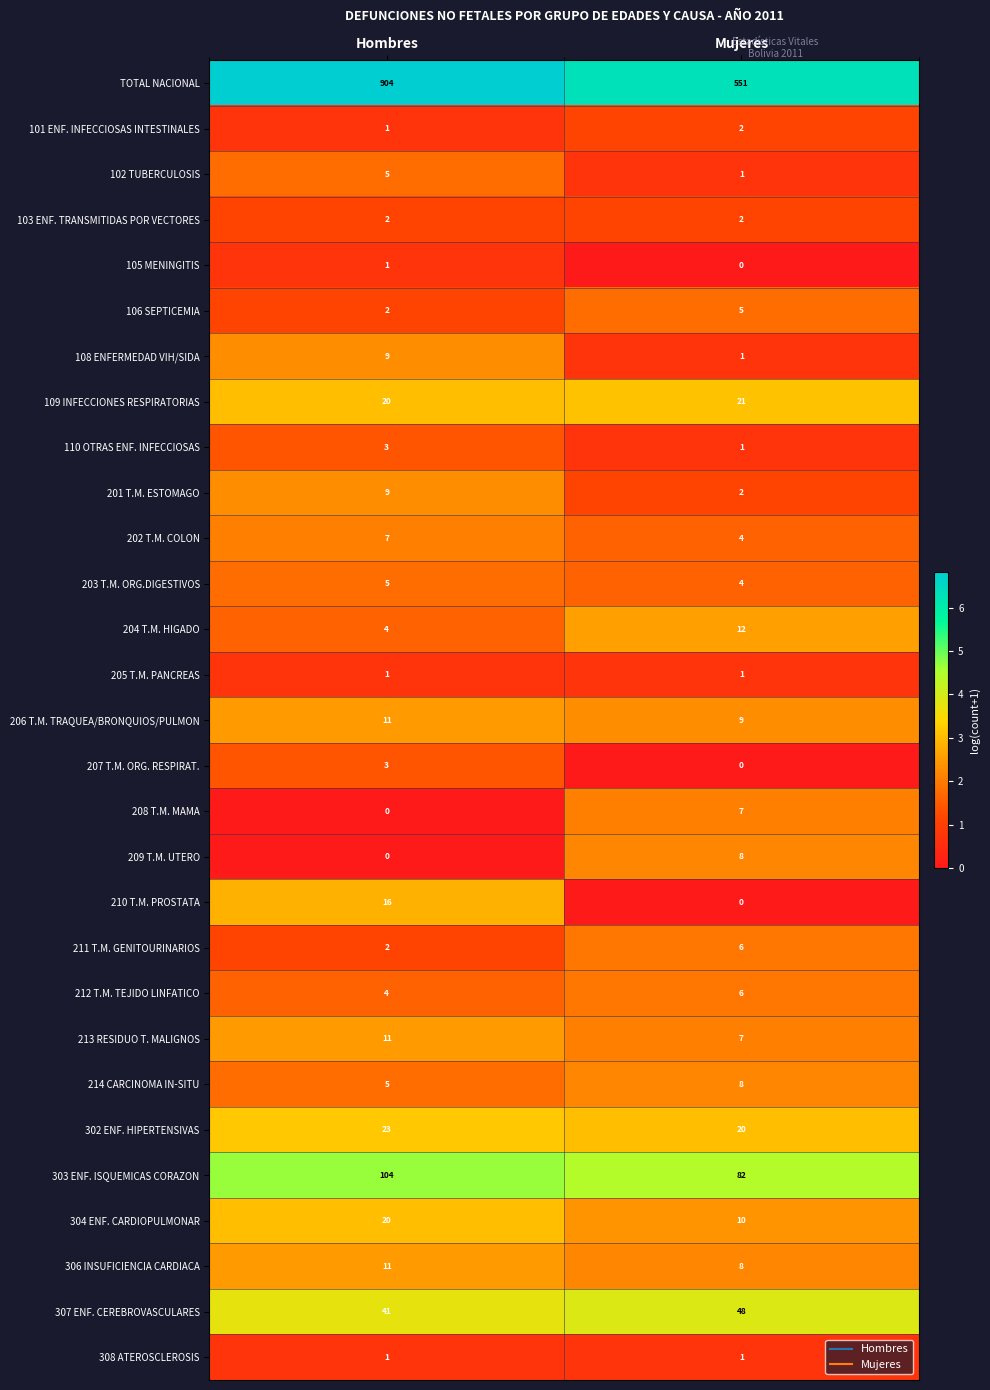

What is the total value across all series at Mujeres?

827